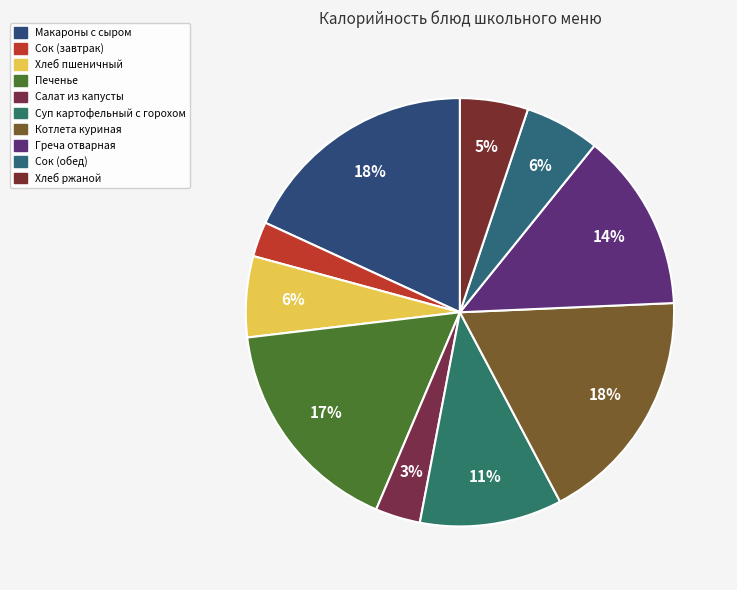

True or false: Печенье accounts for 25% of the total.

False